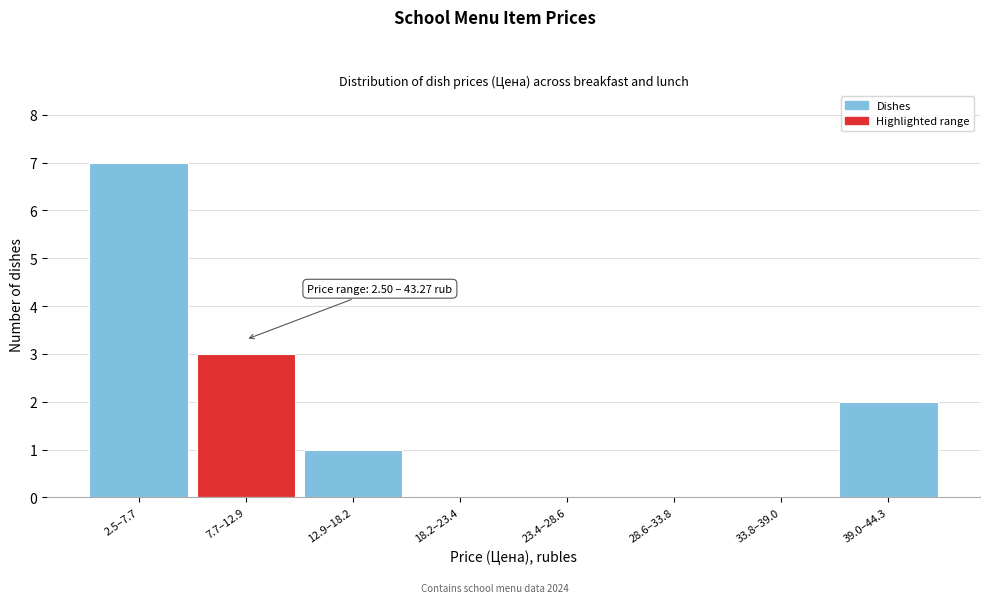

Reading left to right, extract all data points from this chart.

2.5–7.7=7	7.7–12.9=3	12.9–18.2=1	18.2–23.4=0	23.4–28.6=0	28.6–33.8=0	33.8–39.0=0	39.0–44.3=2